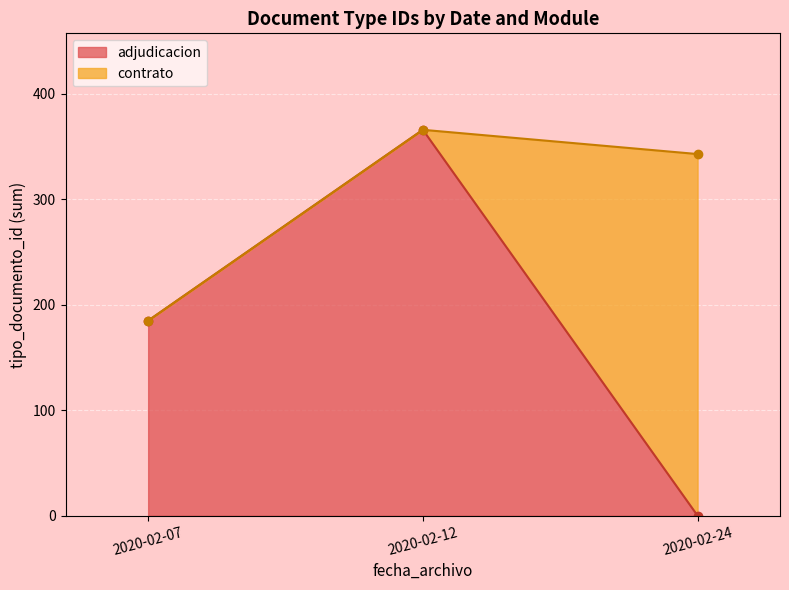

At which category does the chart reach its peak across all series?

2020-02-12